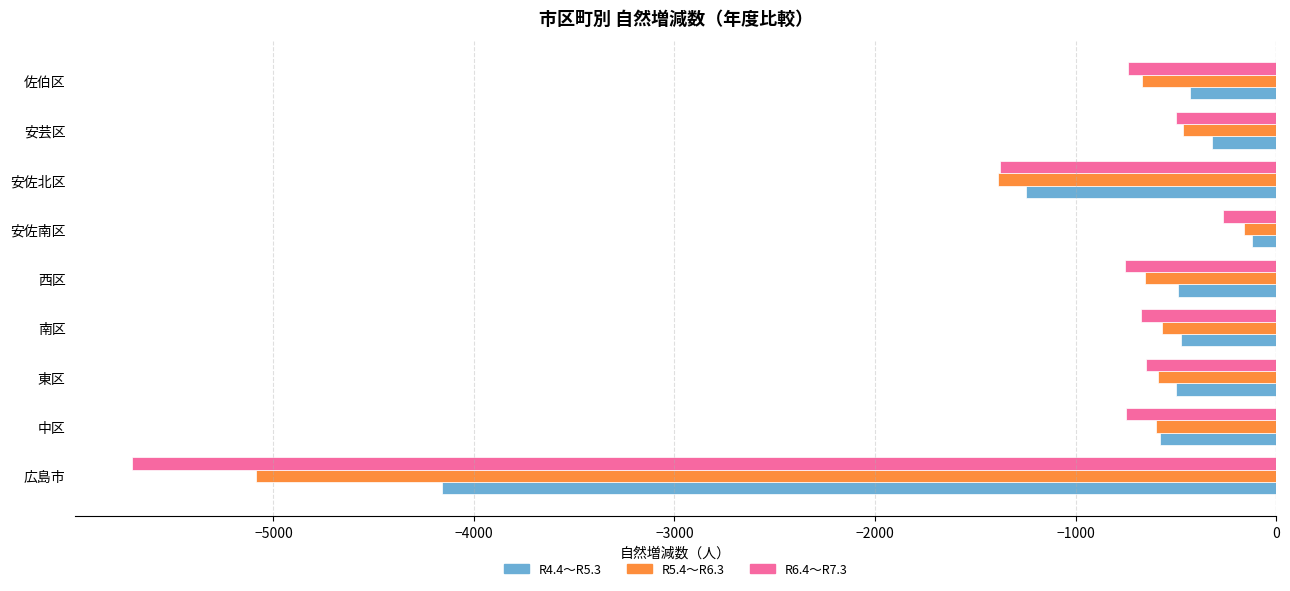

Which series has the largest total across all categories?

R4.4～R5.3